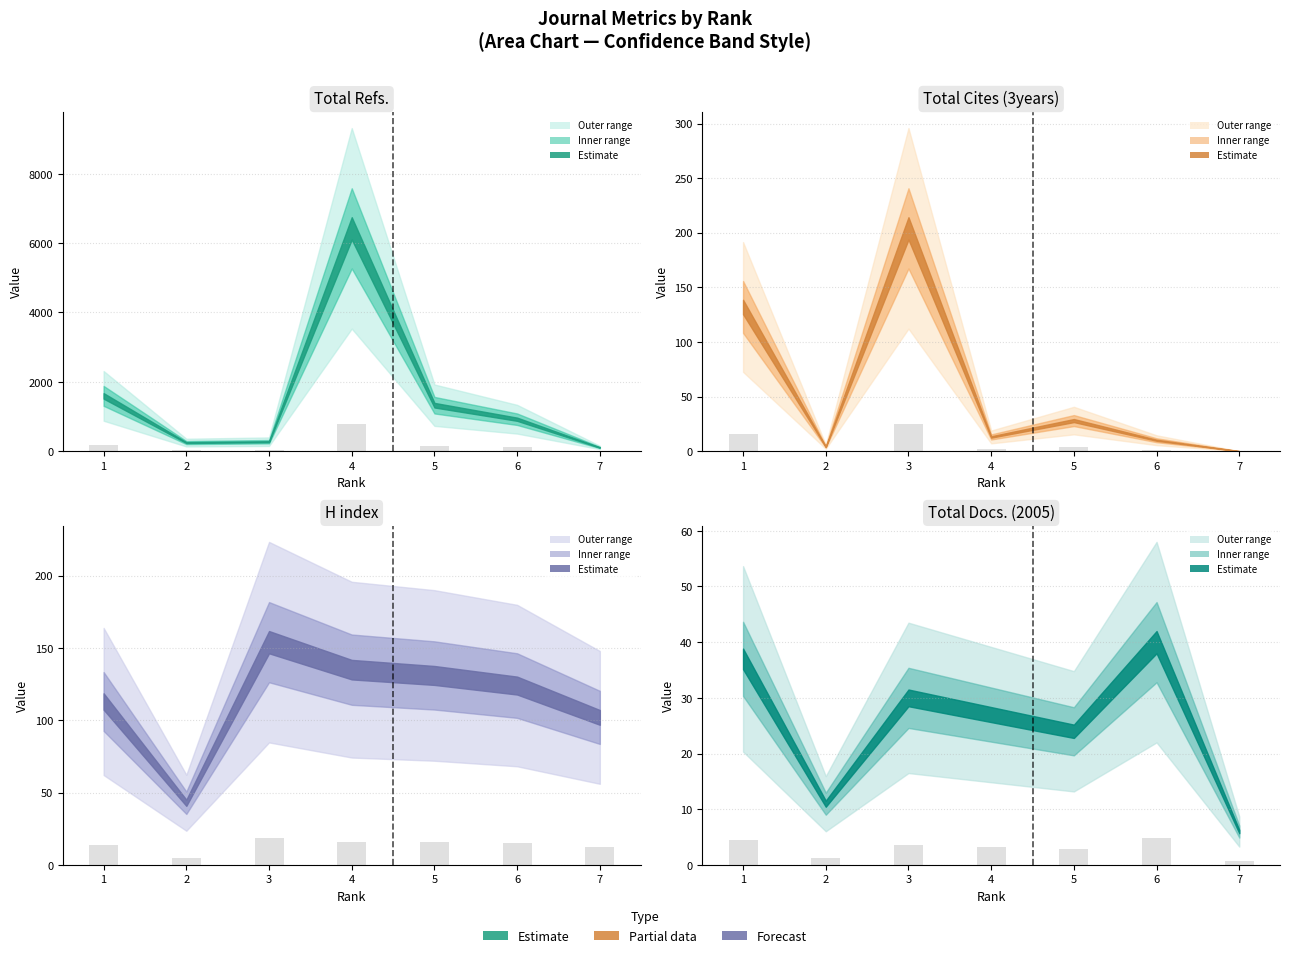

True or false: Total Docs. (2005) has a value of 4.8 at 6.

True